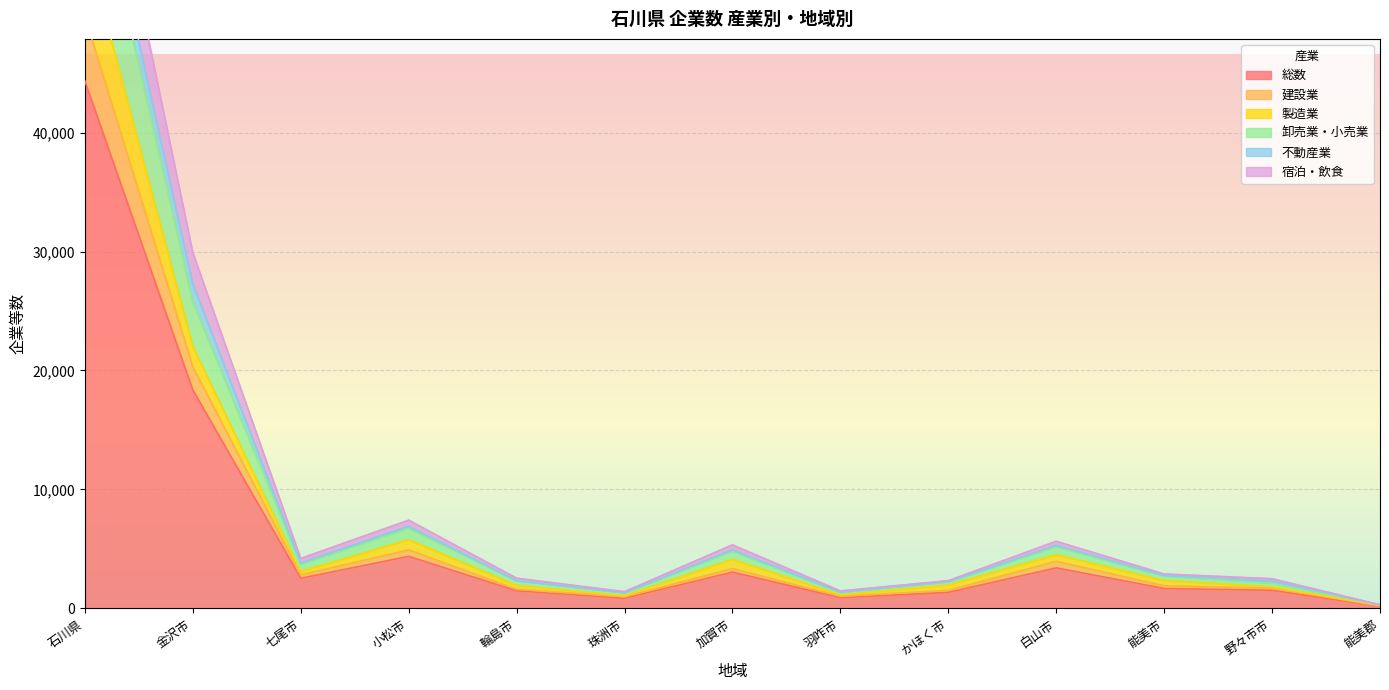

The value of 総数 at 白山市 is 3408. True or false?

True